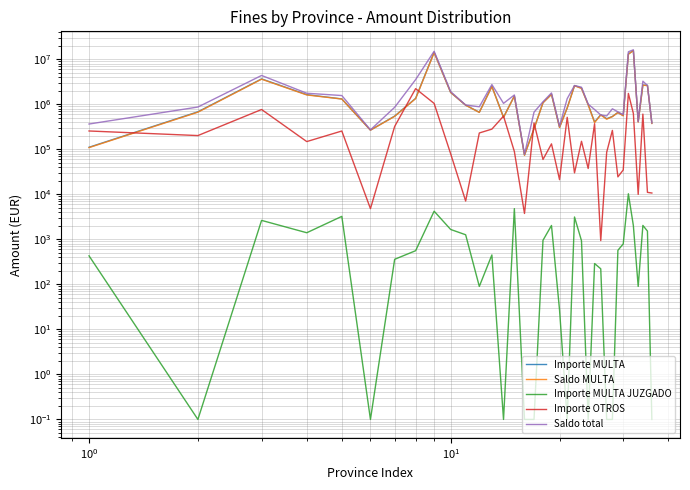

True or false: Saldo MULTA and Importe MULTA JUZGADO cross at least once.

False